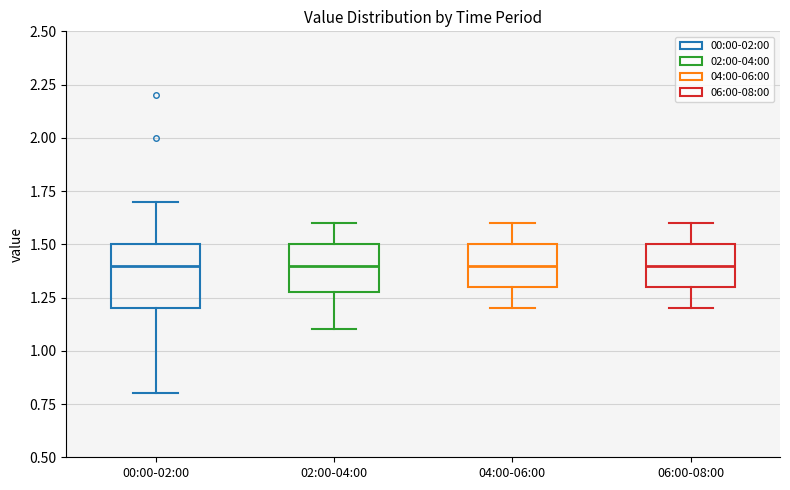

Reading left to right, transcribe this box plot: for each box, give where its median line is, the range the box spans, and where its two whiskers end, as read against the y-axis. The values are not printed on the chart, so give them approximately, as read against the axis.

00:00-02:00: median 1.4, box 1.2 to 1.5, whiskers 0.8 to 1.7
02:00-04:00: median 1.4, box 1.3 to 1.5, whiskers 1.1 to 1.6
04:00-06:00: median 1.4, box 1.3 to 1.5, whiskers 1.2 to 1.6
06:00-08:00: median 1.4, box 1.3 to 1.5, whiskers 1.2 to 1.6